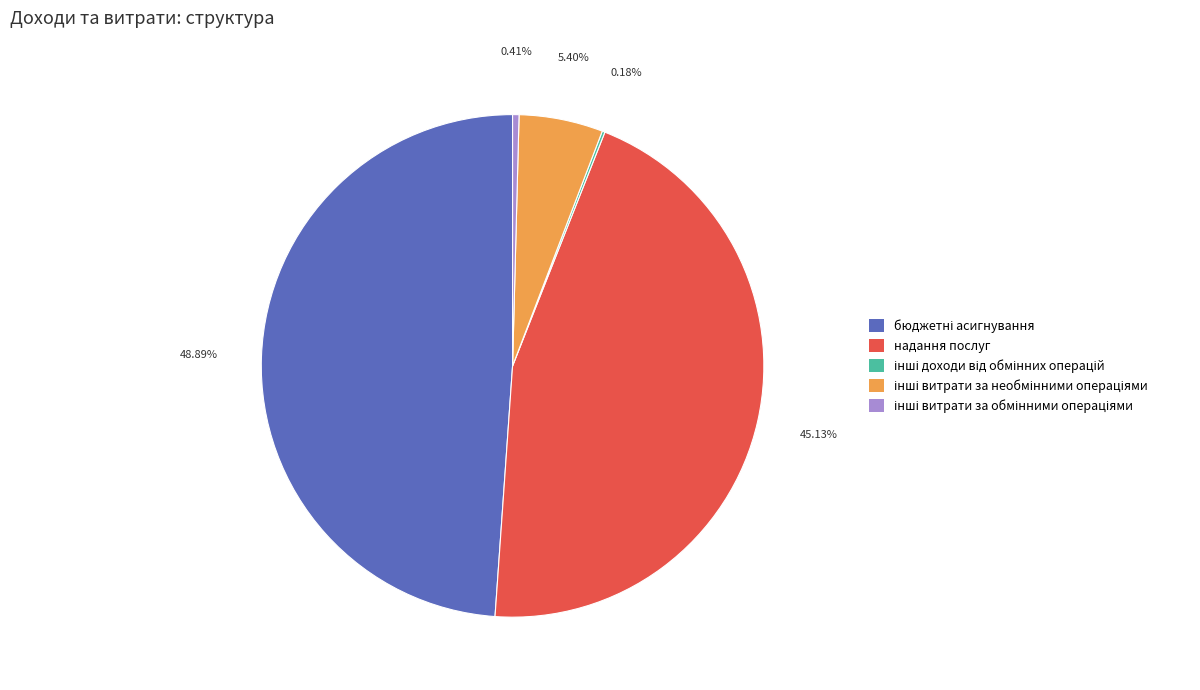

To the nearest percent, what is the difference between the largest and smallest slice percentages?

49%